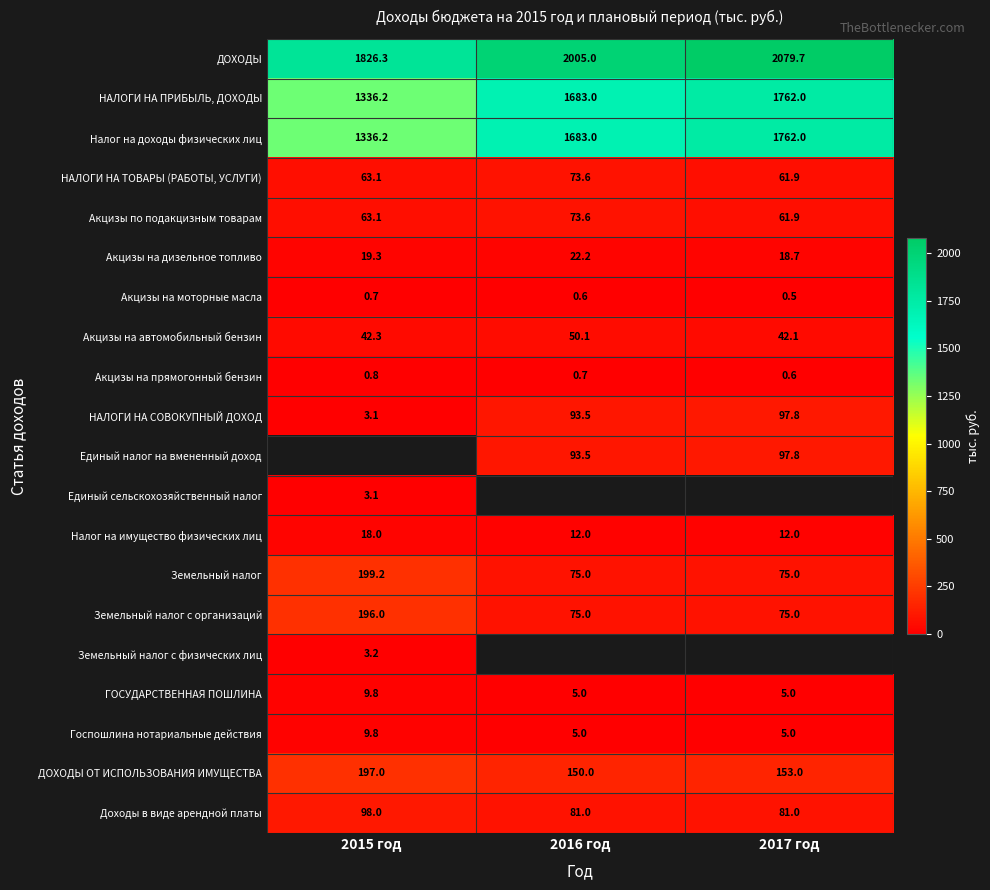

True or false: Доходы в виде арендной платы has a value of 129.9 at 2017 год.

False